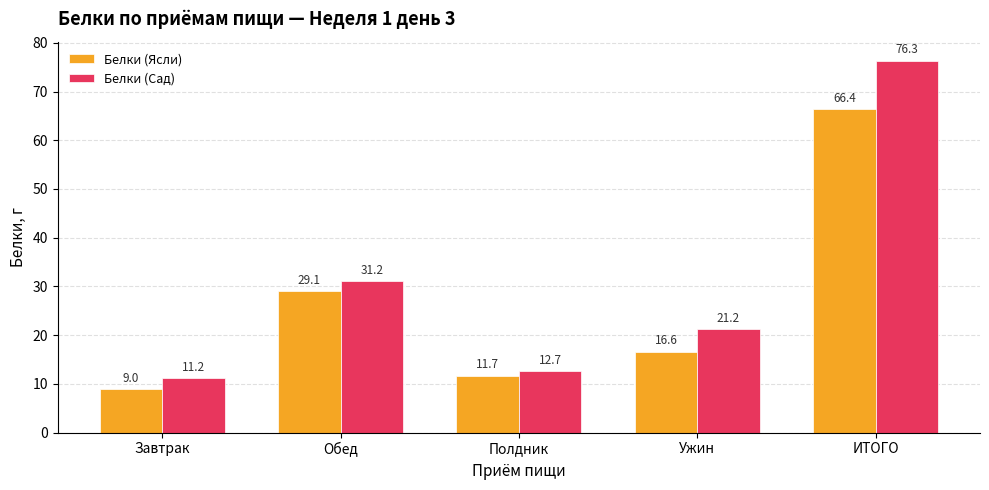

True or false: Белки (Ясли) has a value of 30.9 at ИТОГО.

False